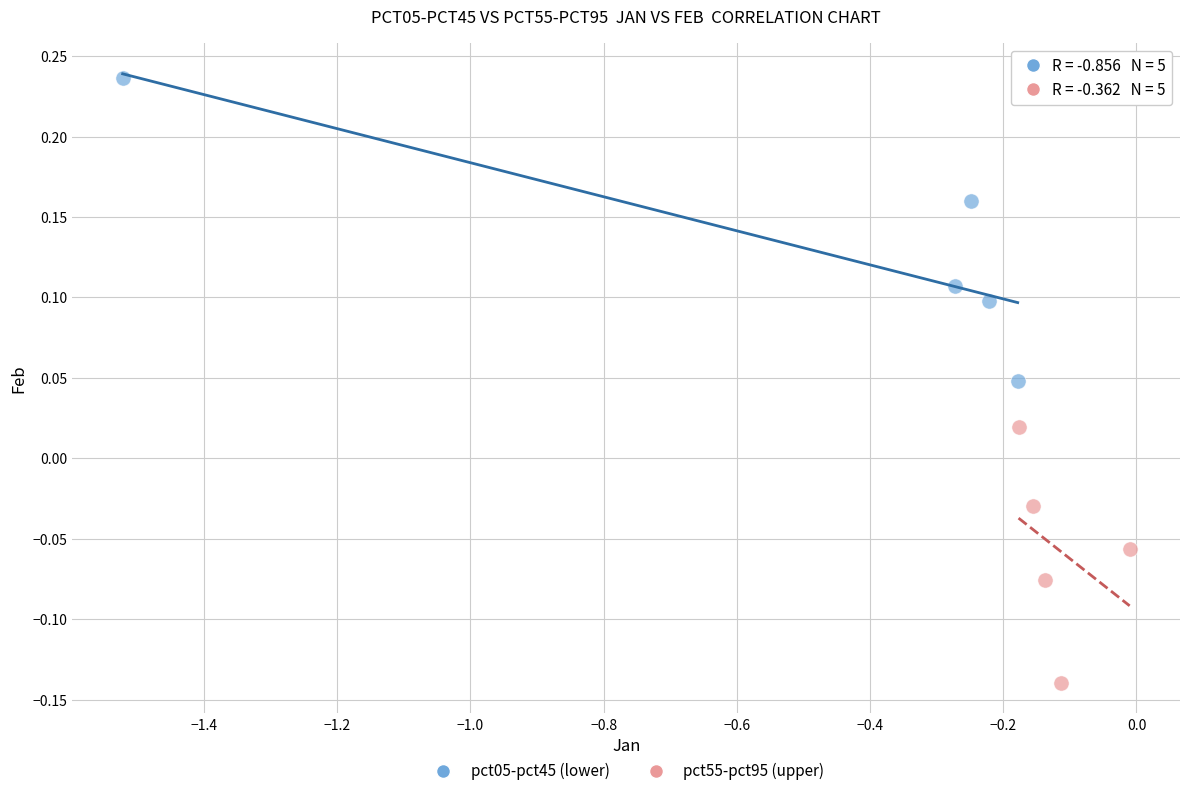

Which series contains the lowest Y value?

pct55-pct95 (upper)